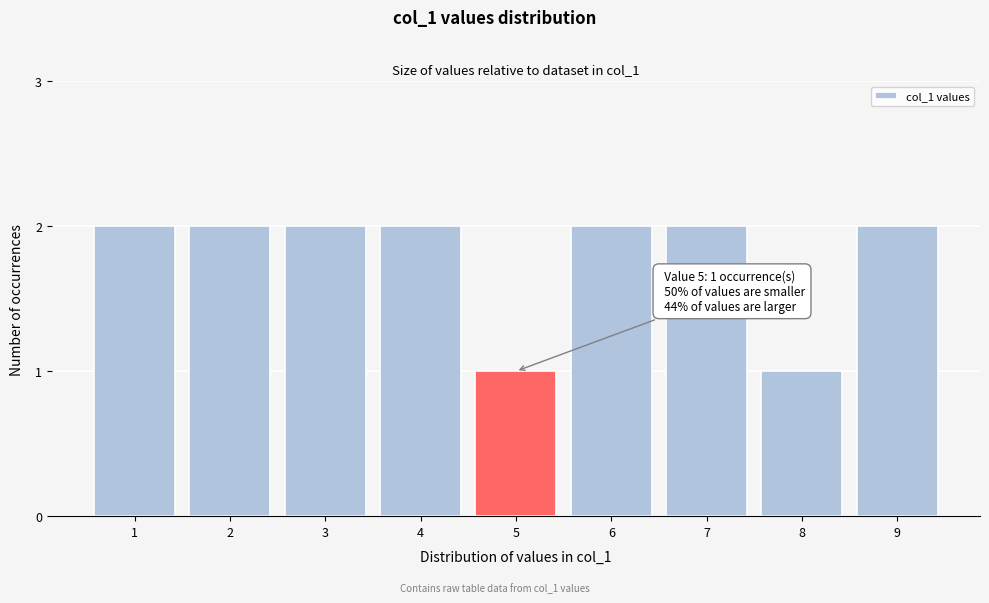

Reading left to right, what are all the values shown in this chart?

2	2	2	2	1	2	2	1	2